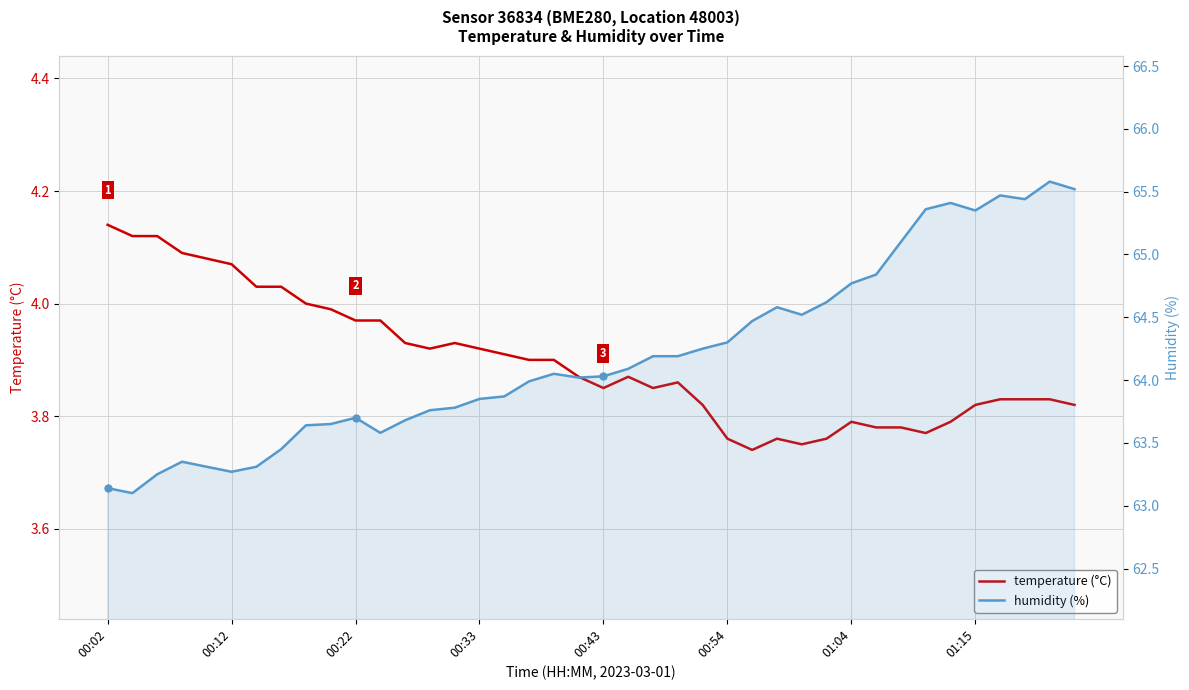

Which series changed the most between 14 and 33?

humidity (%)